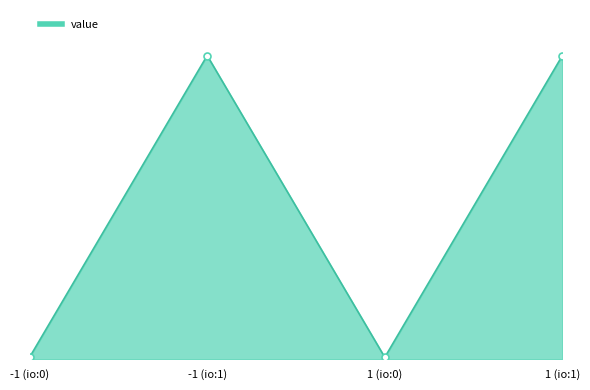

What is the difference between the values at 1 (io:0) and 1 (io:1)?

8.3